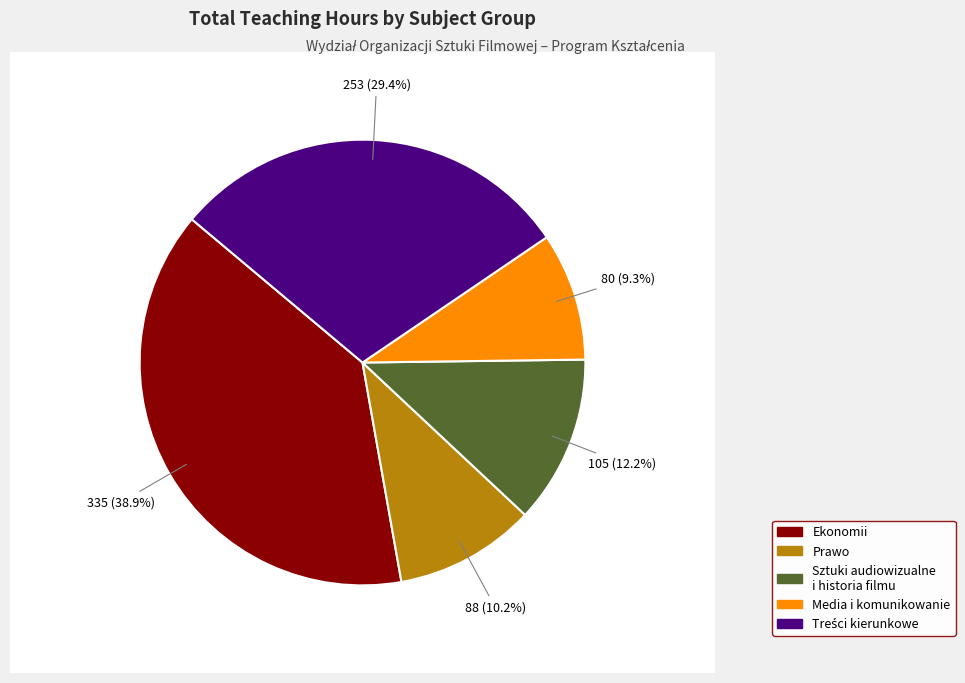

Count the number of slices in the pie.

5